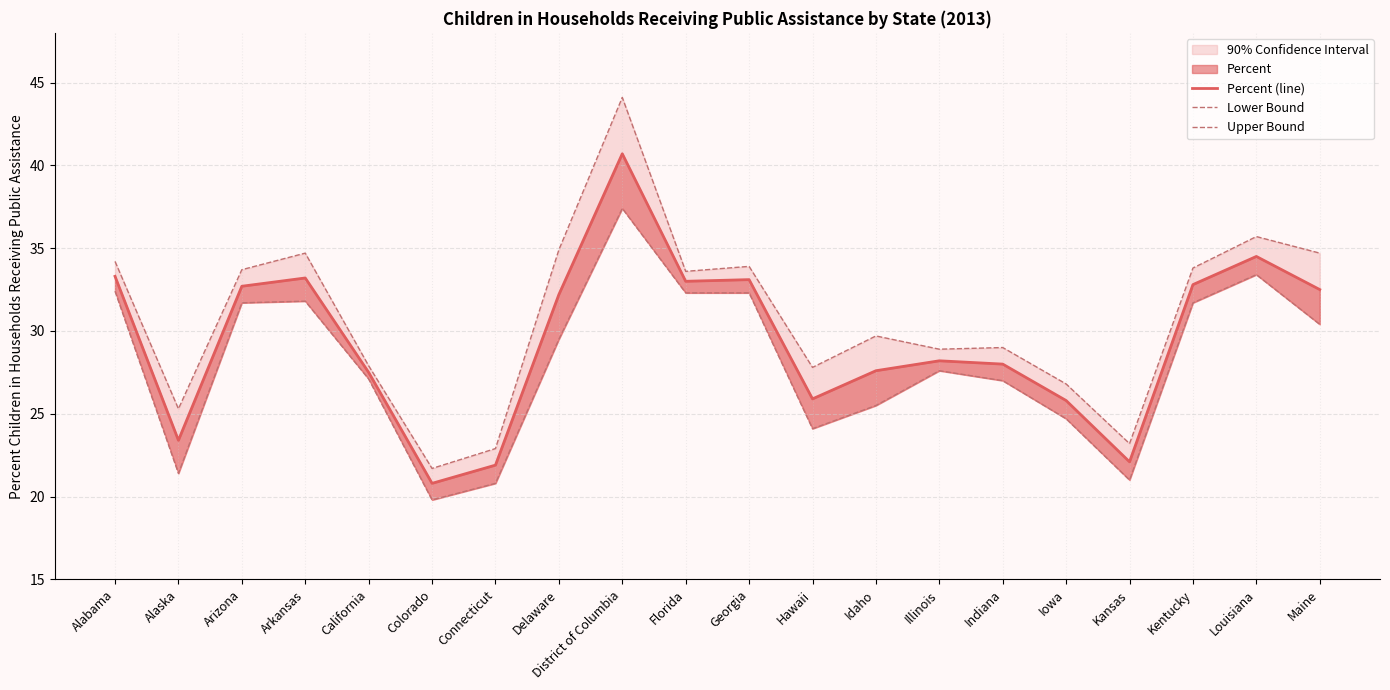

Read the Percent (line) value at California.

27.5